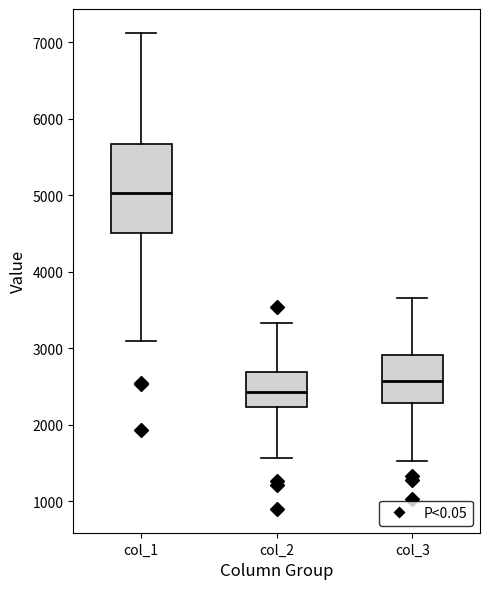

Reading left to right, read every box against the y-axis: the position of its median line, the range the box covers, and the ends of its whiskers. The values are not printed on the chart, so give them approximately, as read against the axis.

col_1: median 5000, box 4500 to 5700, whiskers 3100 to 7100
col_2: median 2400, box 2200 to 2700, whiskers 1600 to 3300
col_3: median 2600, box 2300 to 2900, whiskers 1500 to 3700